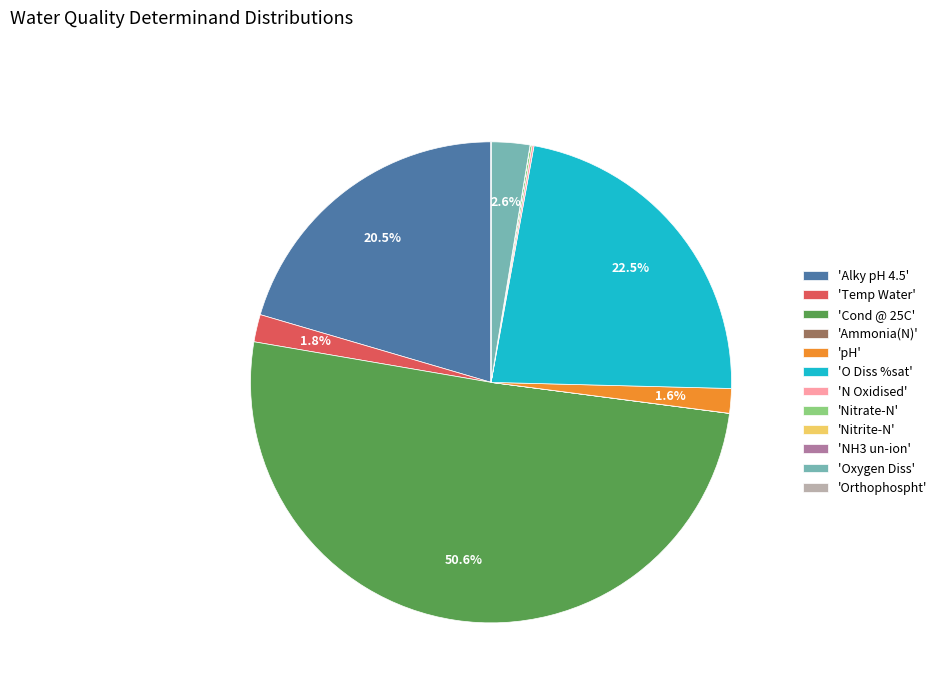

What is the majority slice?

'Cond @ 25C'